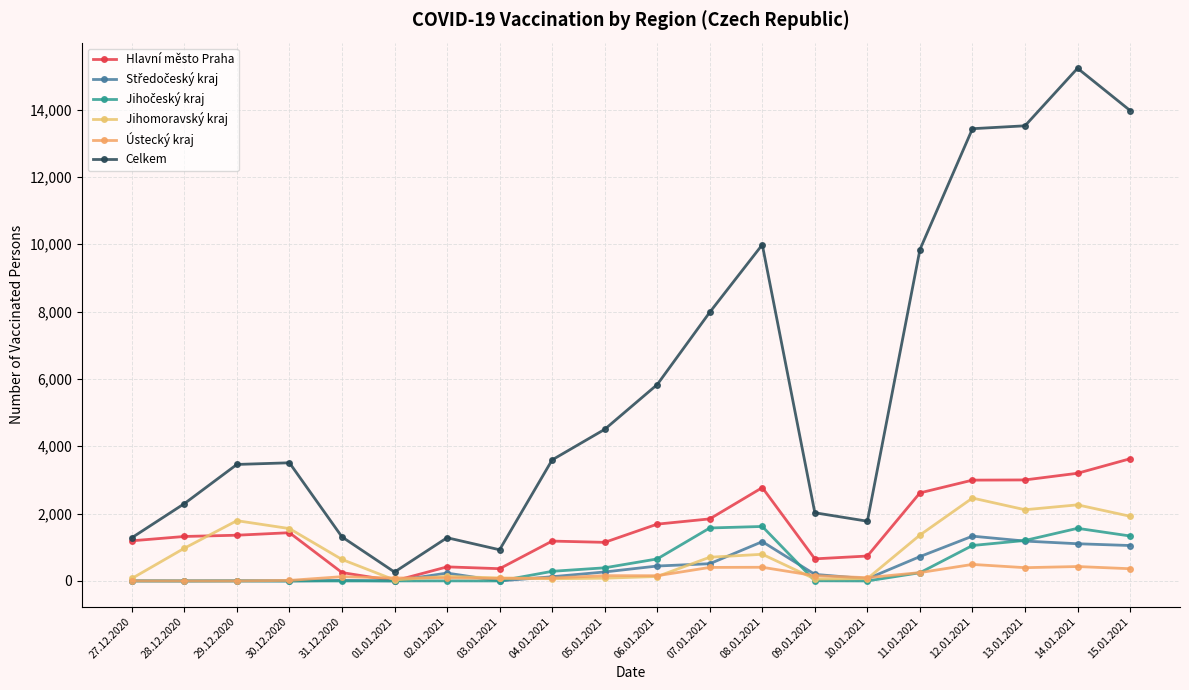

List the series in order of their peak value, lowest first.

Ústecký kraj, Středočeský kraj, Jihočeský kraj, Jihomoravský kraj, Hlavní město Praha, Celkem